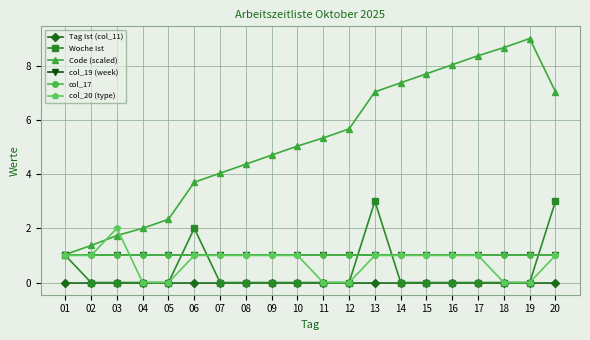

True or false: Woche Ist has more than 2 points higher than both neighbors.

False